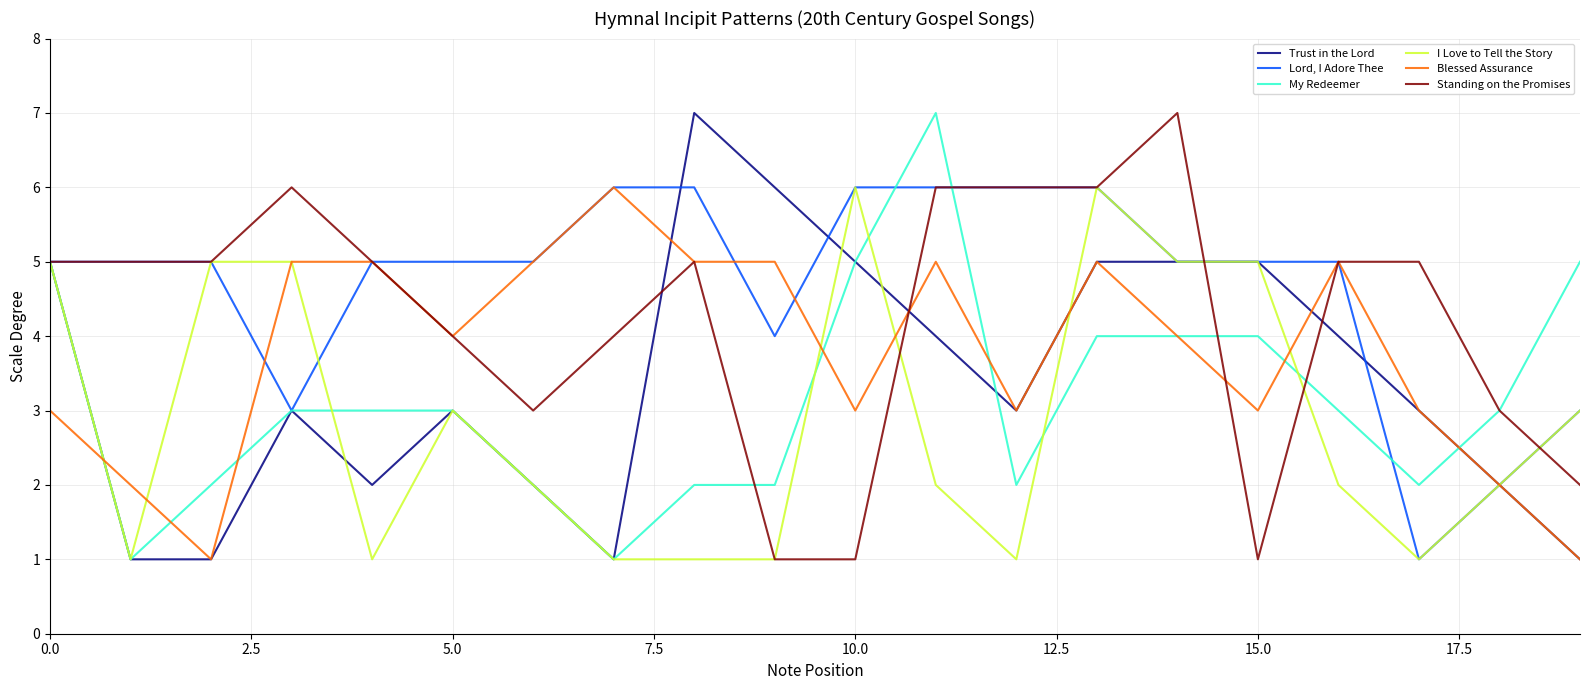

What is the greatest value displayed?

7